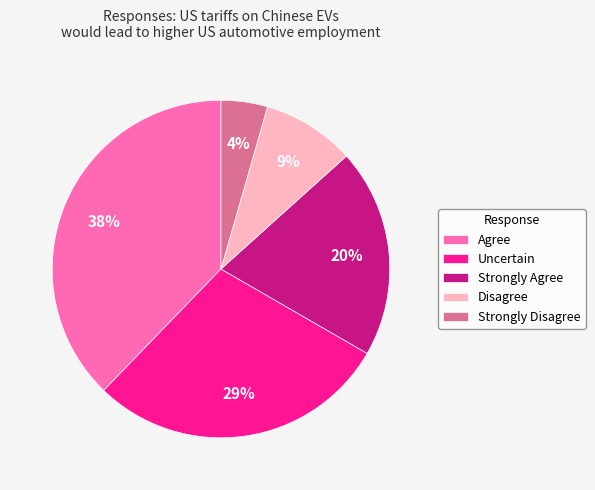

Combined, do Uncertain and Strongly Agree account for over 50%?

No